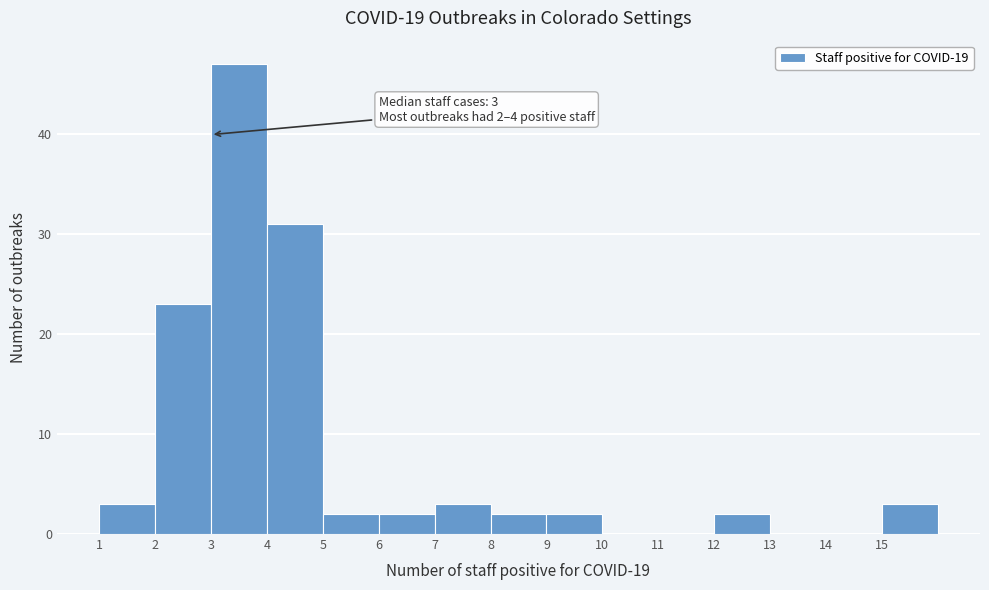

Over which range of the x-axis is the bar tallest?

3 to 4